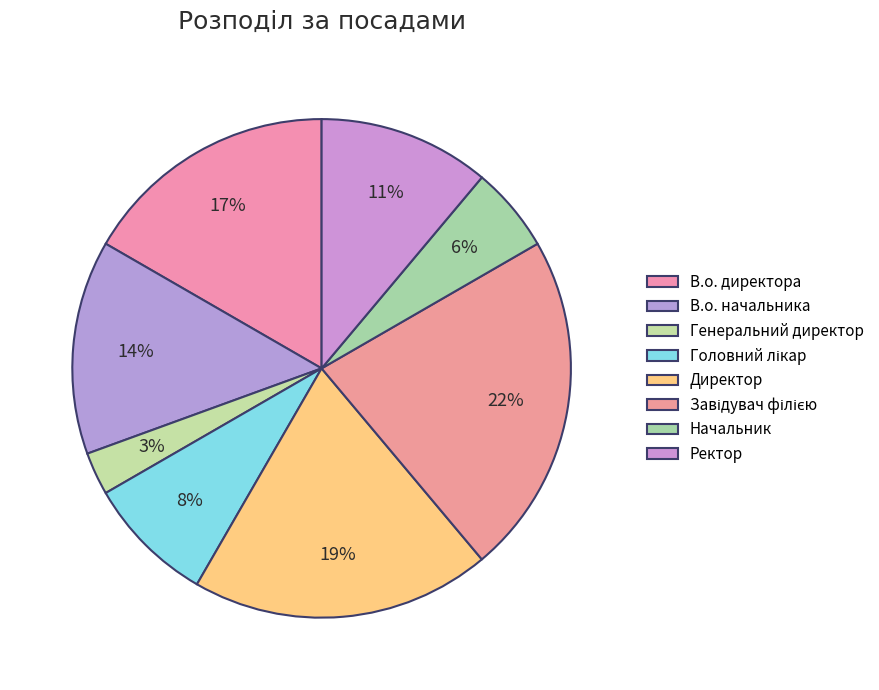

To the nearest percent, what portion does Начальник represent?

6%